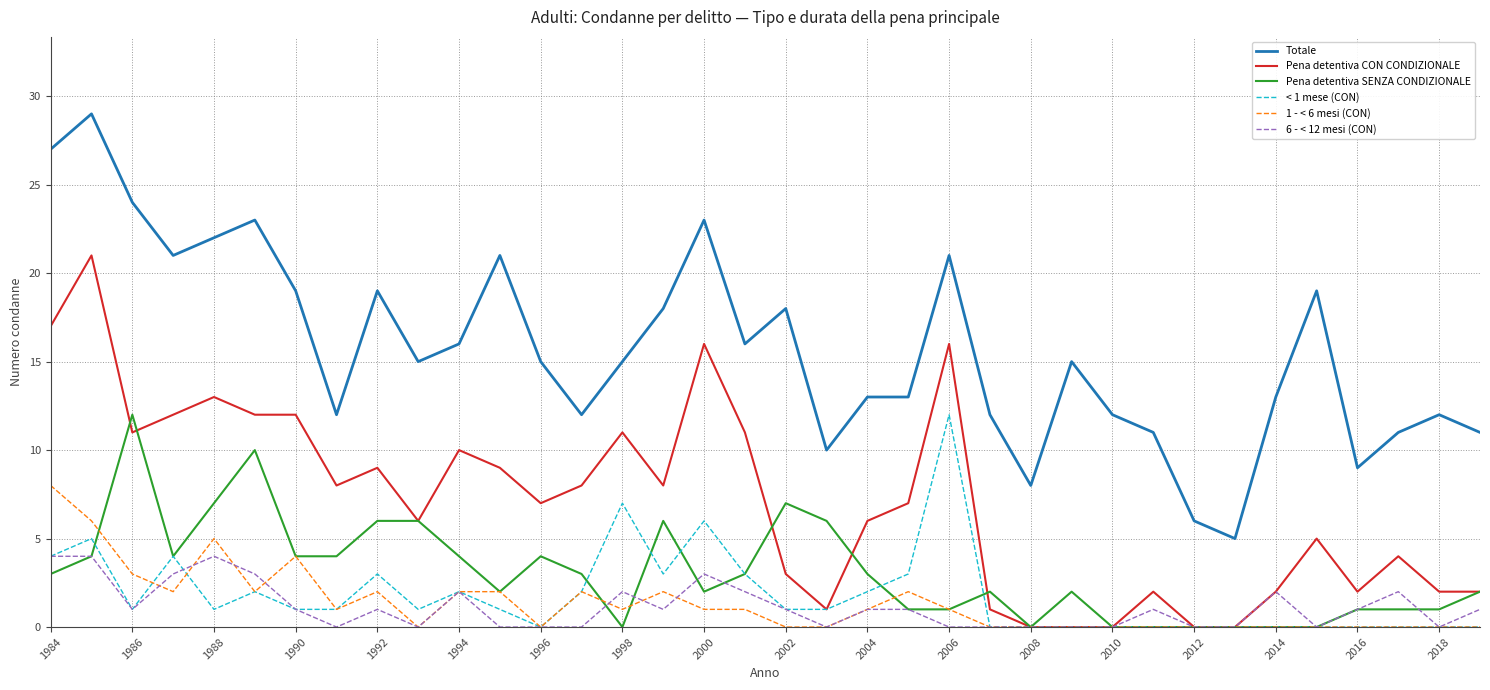

Which series has the widest spread of values?

Totale